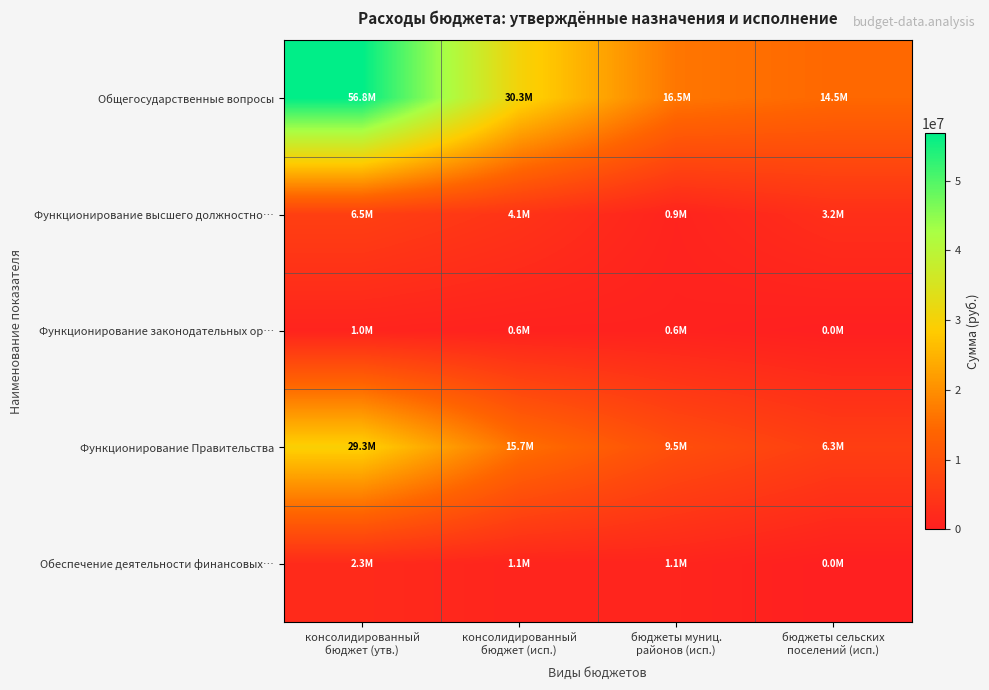

At which category is the sum across all series the highest?

консолидированный
бюджет (утв.)